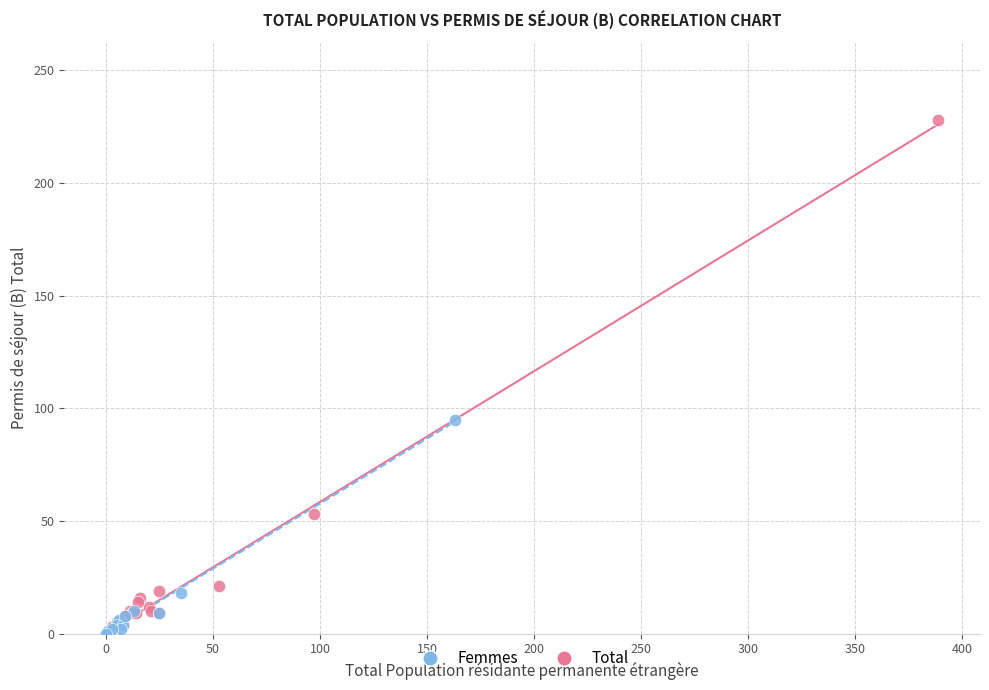

Which series has the largest Y range (max minus min)?

Total